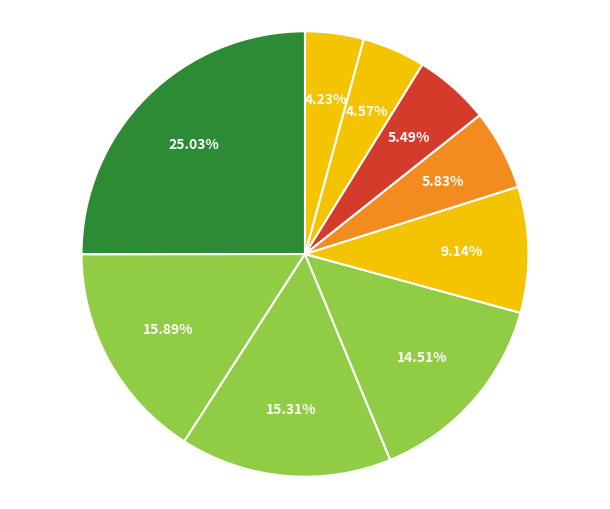

Rank the categories by value from lowest to highest.

Mach-Piwowar Elzbieta, Richterová Dana, Janečková Anna, Javůrková Týna, Richterová Tereza, Vejvančická Helena, Purkrábková Hana, Štiková Jana, Nováčková Markéta